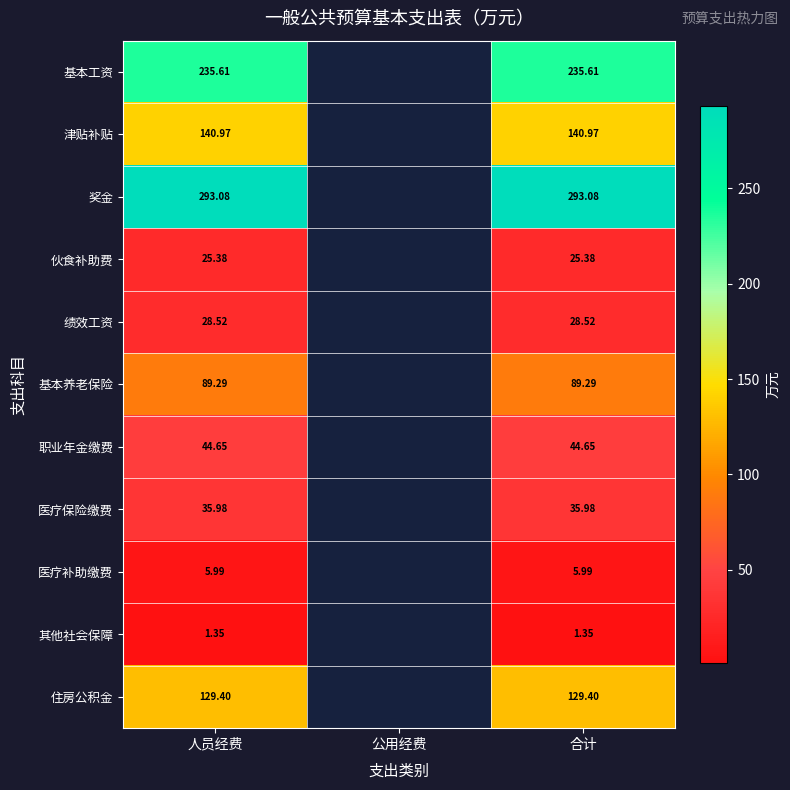

Is the value of 基本养老保险 at 合计 greater than the value of 医疗保险缴费 at 合计?

Yes